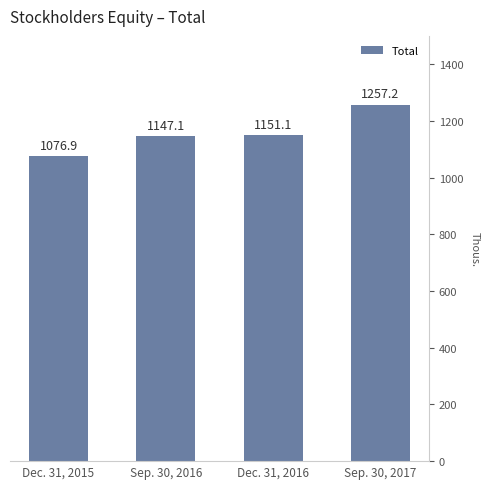

What is the maximum value shown in the chart?

1257199